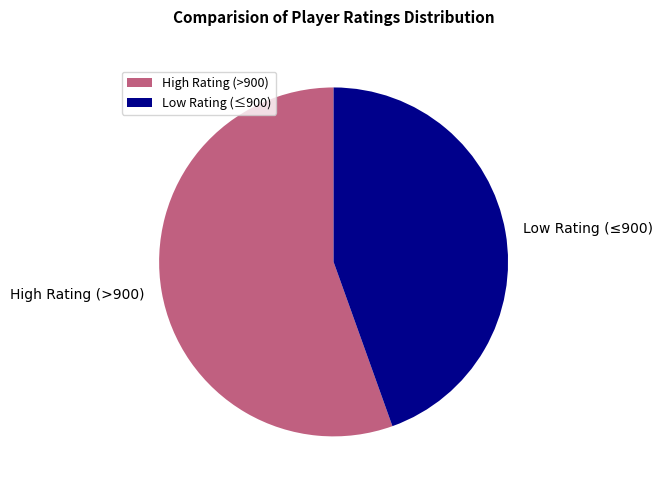

Combined, do Low Rating (≤900) and High Rating (>900) account for over 50%?

Yes